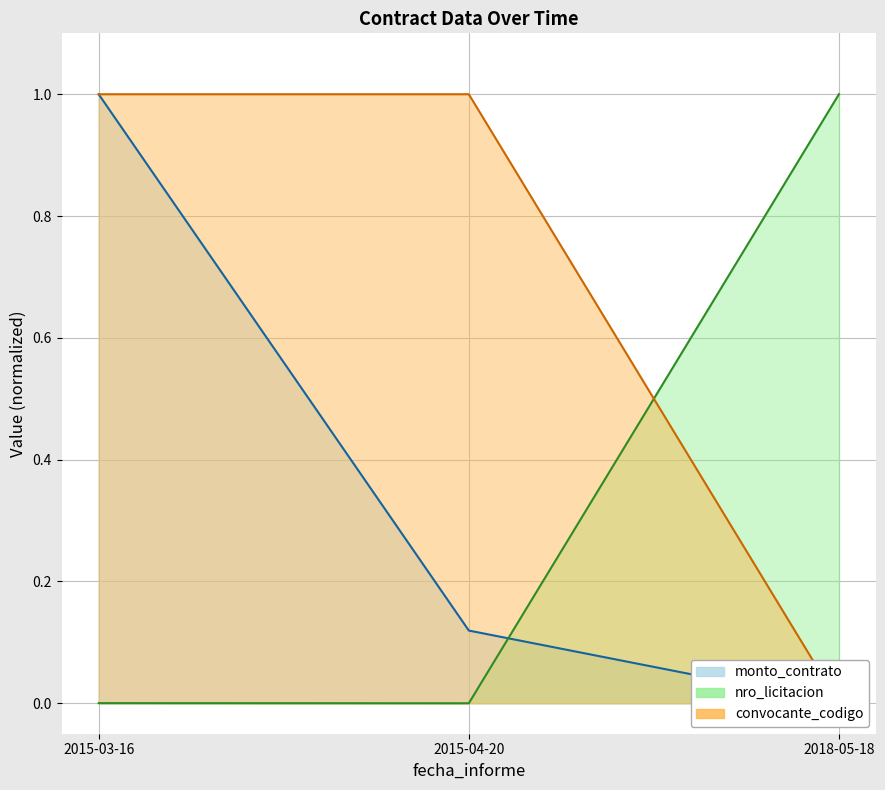

Is the value of nro_licitacion at 2018-05-18 greater than the value of monto_contrato at 2015-03-16?

No